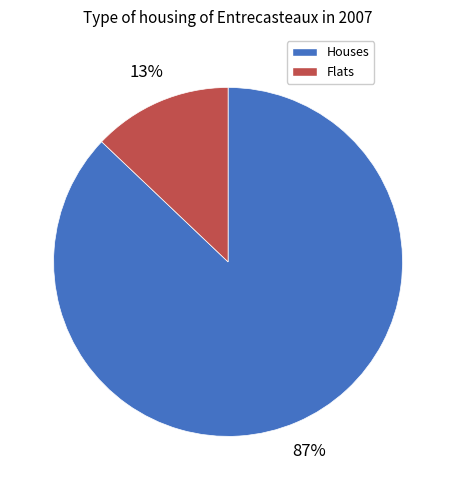

Count the number of slices in the pie.

2